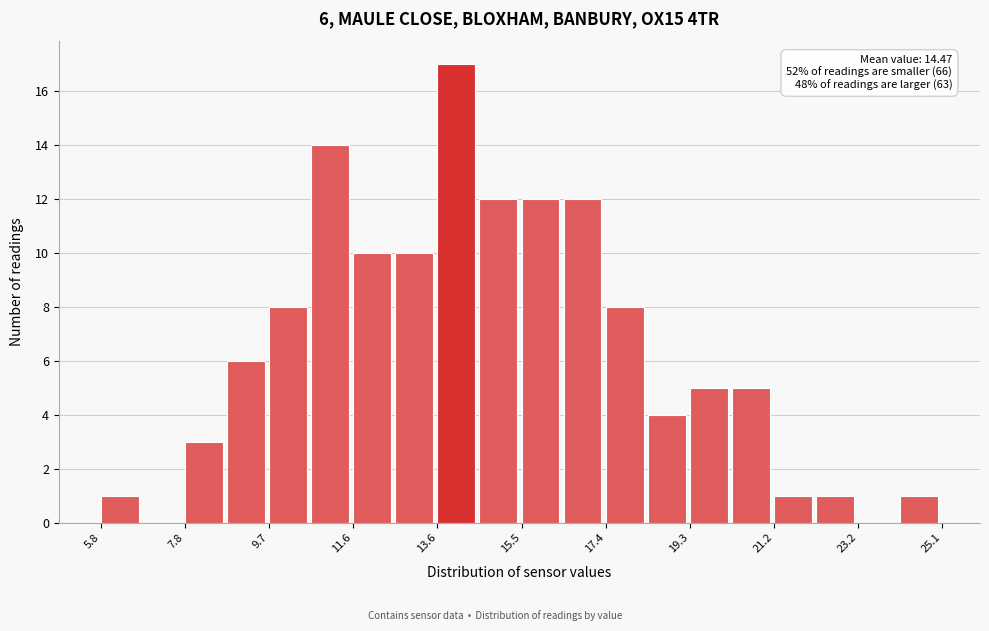

Over which range of the x-axis is the bar tallest?

13.6 to 14.6